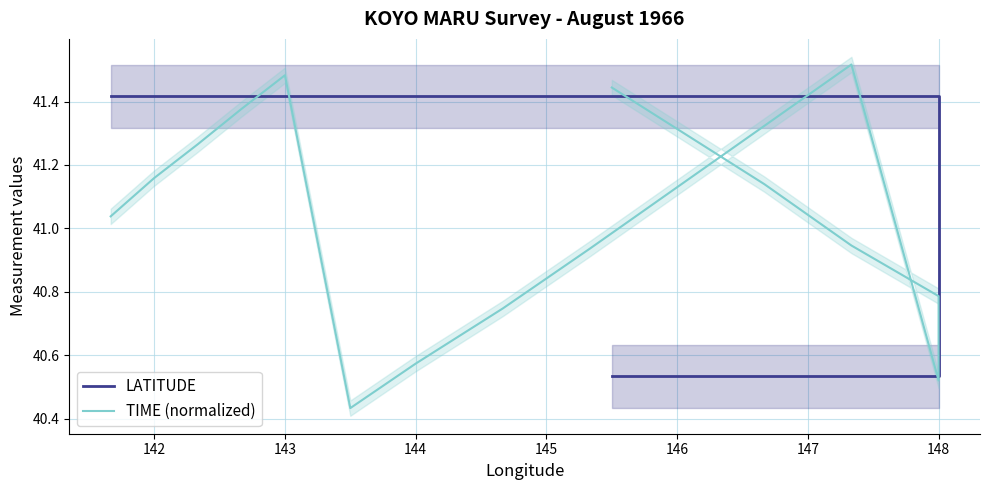

In TIME (normalized), how many points are lower than both neighbors (excluding endpoints)?

2